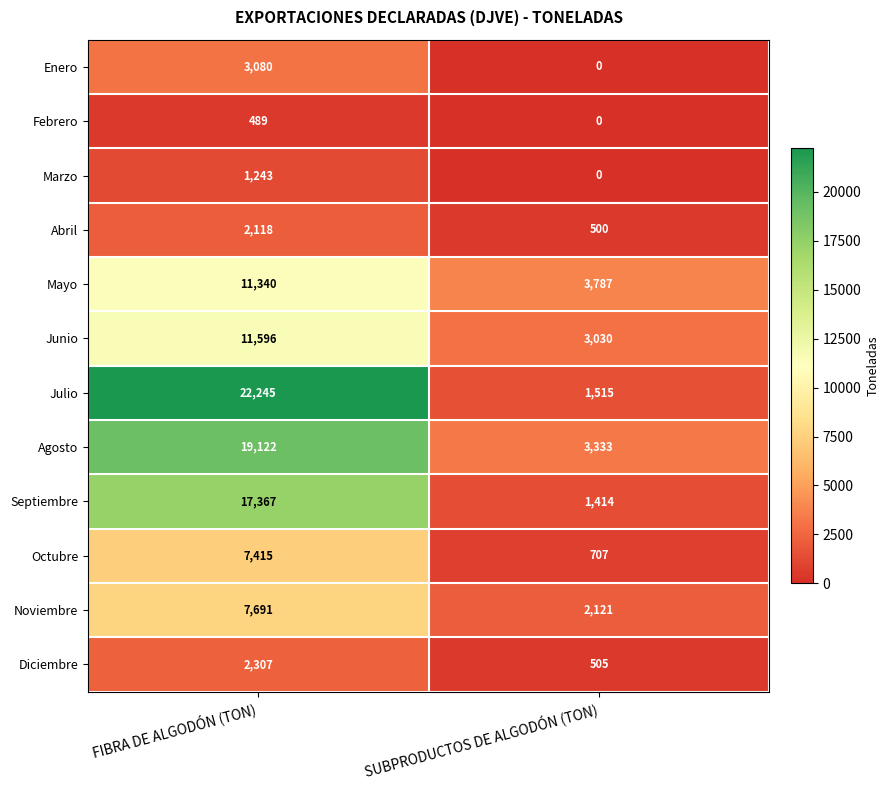

Rank the series by their maximum value, from highest to lowest.

Julio, Agosto, Septiembre, Junio, Mayo, Noviembre, Octubre, Enero, Diciembre, Abril, Marzo, Febrero